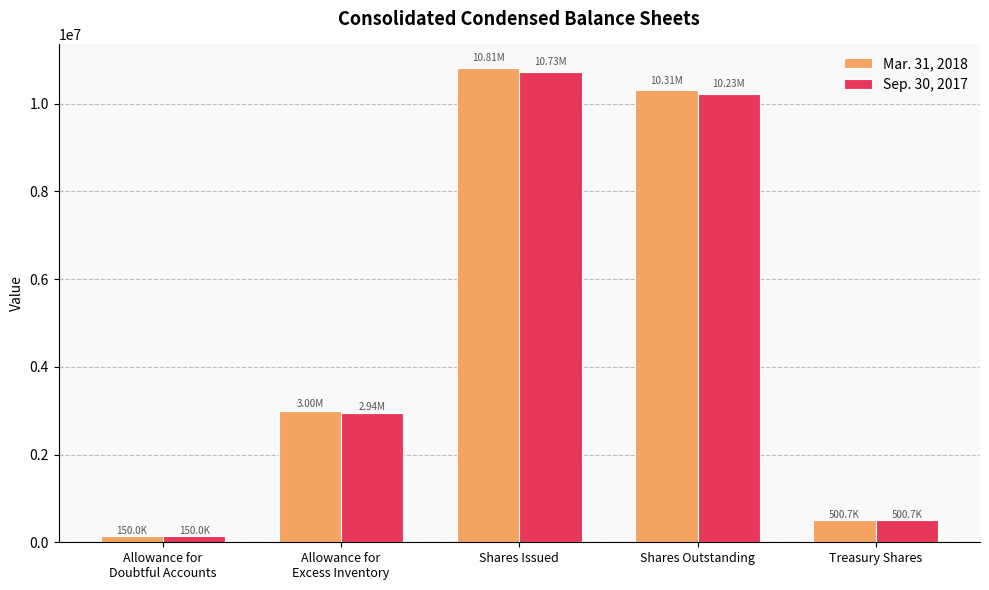

Reading left to right, transcribe all the data shown in this chart.

Mar. 31, 2018: Allowance for
Doubtful Accounts=150000	Allowance for
Excess Inventory=3000000	Shares Issued=10806803	Shares Outstanding=10306145	Treasury Shares=500658
Sep. 30, 2017: Allowance for
Doubtful Accounts=150000	Allowance for
Excess Inventory=2939289	Shares Issued=10726653	Shares Outstanding=10225995	Treasury Shares=500658